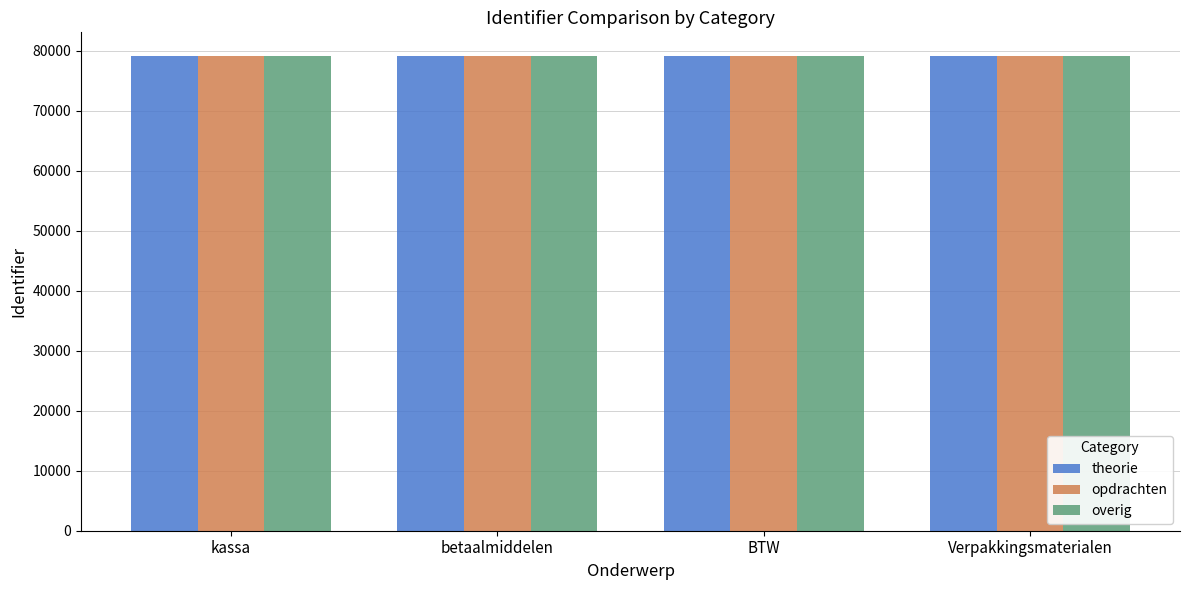

What is the difference between the maximum and minimum values in the opdrachten series?

37